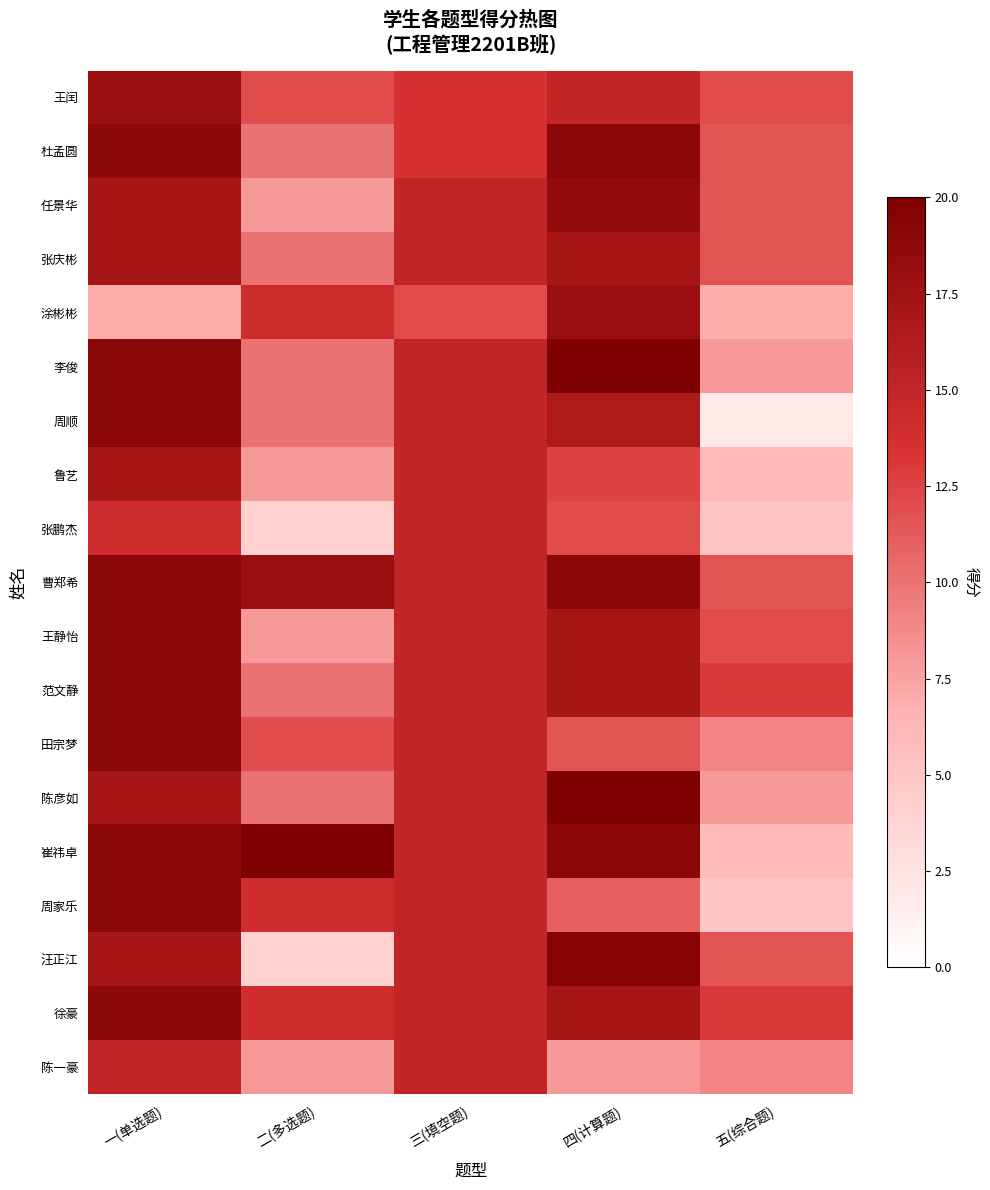

Count the number of categories in the chart.

5